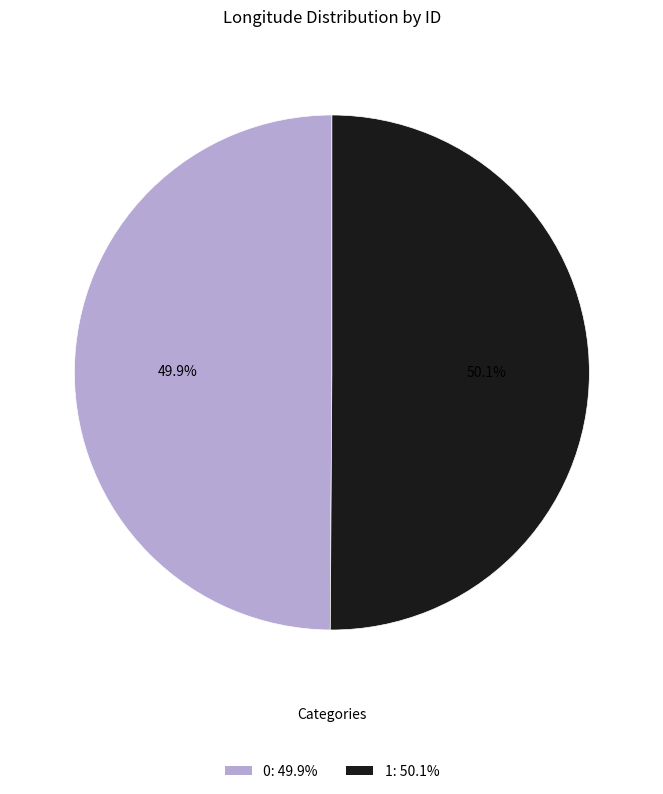

To the nearest percent, what percentage of the pie is 0?

50%